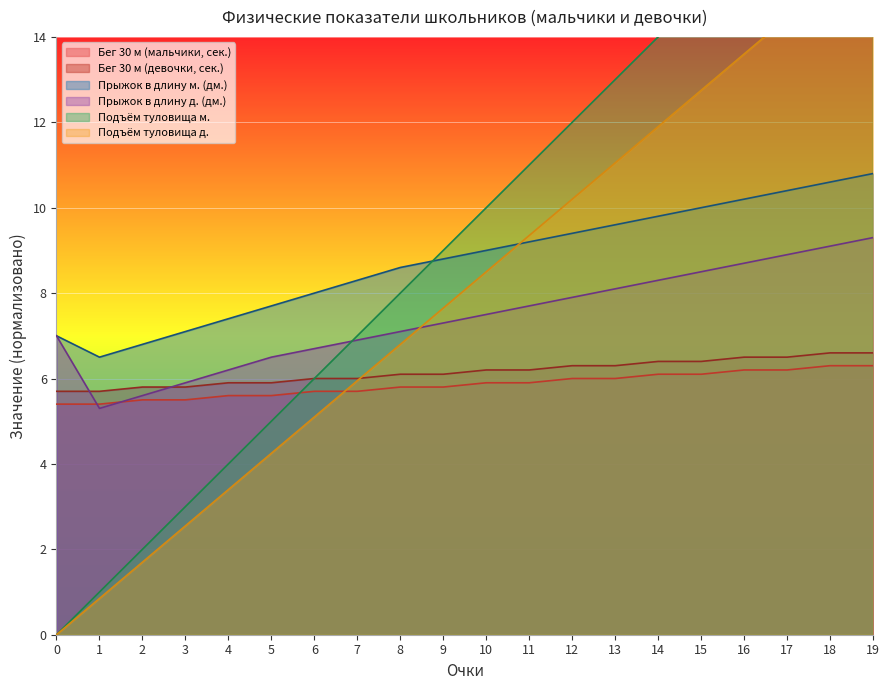

How many intersections are there between Подъём туловища м. and Наклон вперёд дев. (см.)?

1